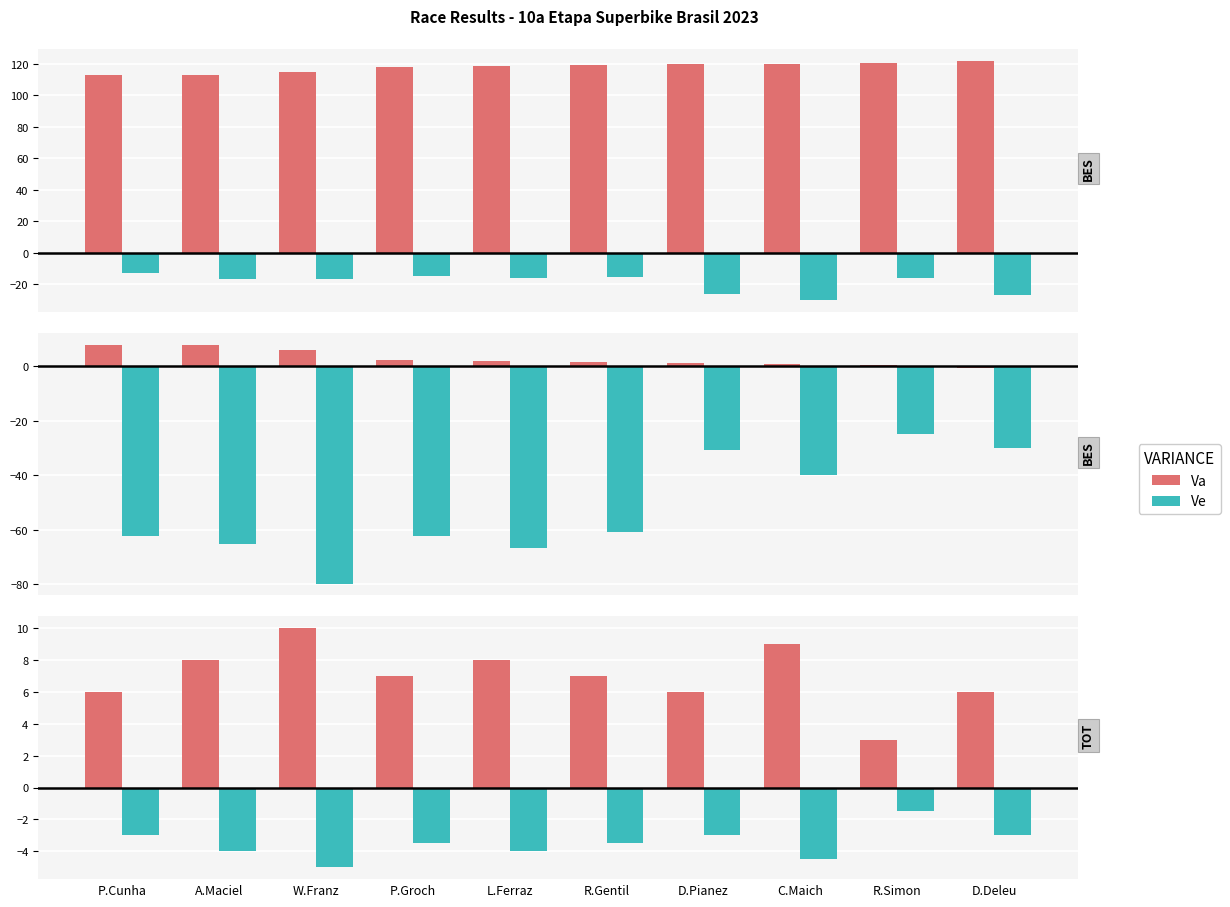

What is the average value of the Va series?

7.0